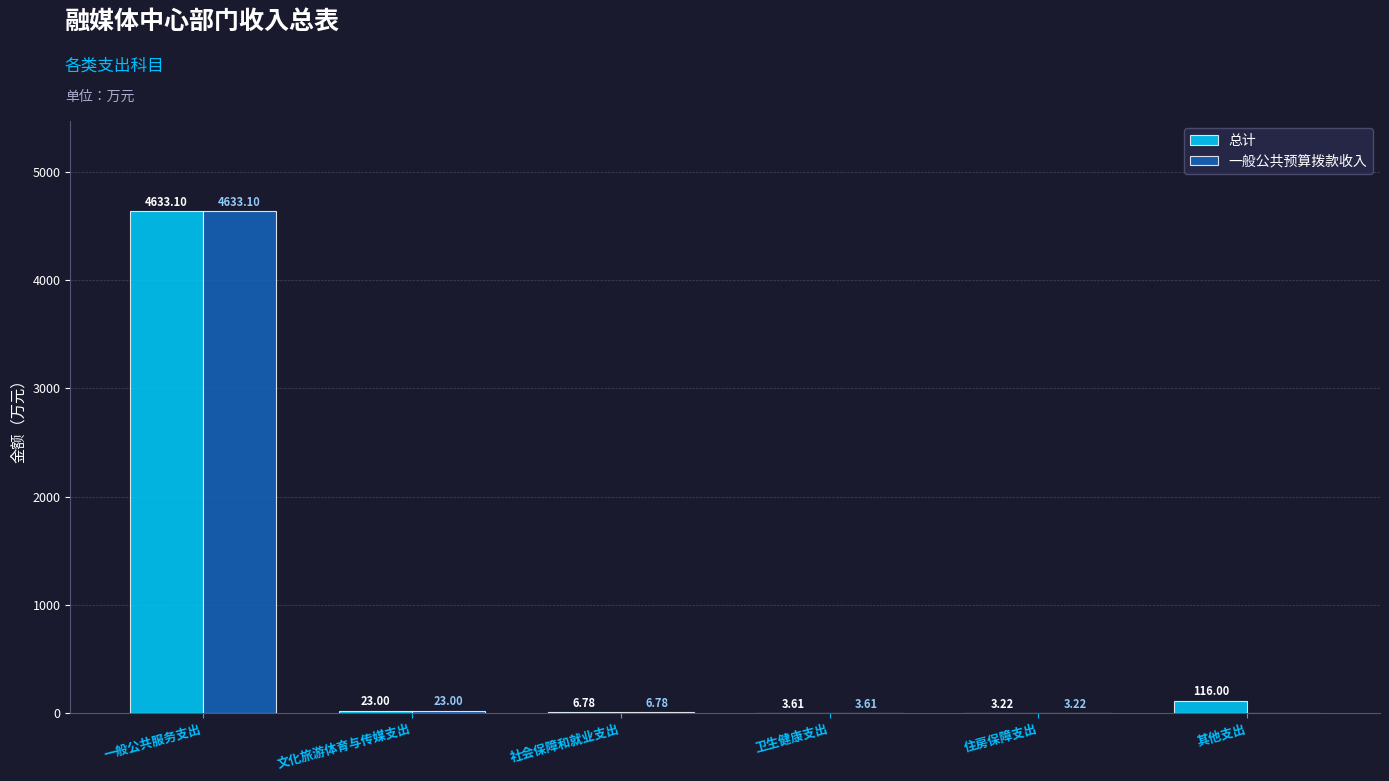

Which series has the largest total across all categories?

总计